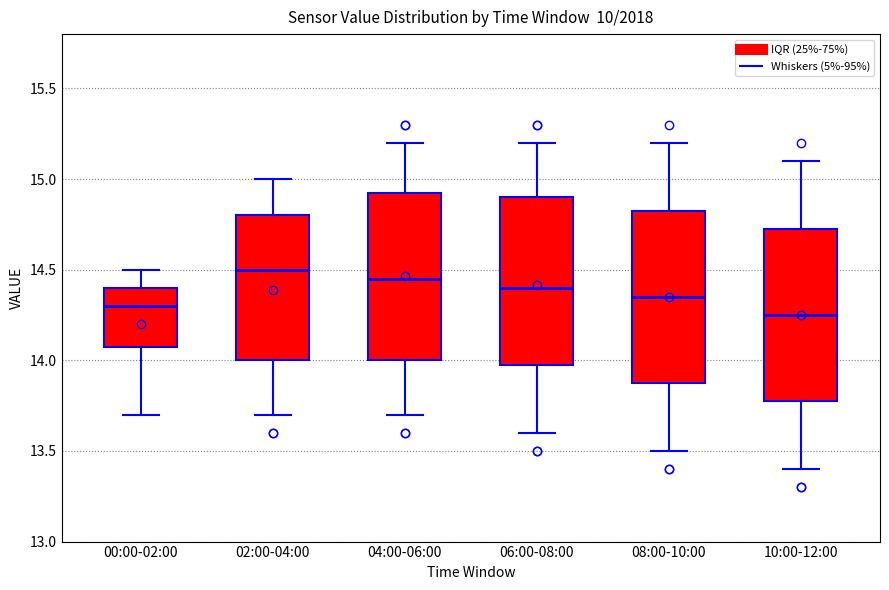

Reading left to right, read every box against the y-axis: the position of its median line, the range the box covers, and the ends of its whiskers. The values are not printed on the chart, so give them approximately, as read against the axis.

00:00-02:00: median 14.30, box 14.10 to 14.40, whiskers 13.70 to 14.50
02:00-04:00: median 14.50, box 14.00 to 14.80, whiskers 13.70 to 15.00
04:00-06:00: median 14.45, box 14.00 to 14.95, whiskers 13.70 to 15.20
06:00-08:00: median 14.40, box 14.00 to 14.90, whiskers 13.60 to 15.20
08:00-10:00: median 14.35, box 13.90 to 14.85, whiskers 13.50 to 15.20
10:00-12:00: median 14.25, box 13.80 to 14.75, whiskers 13.40 to 15.10